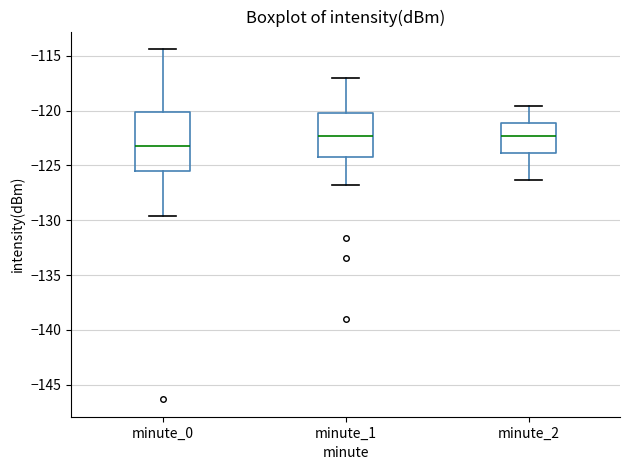

Which box has the lowest median line?

minute_0